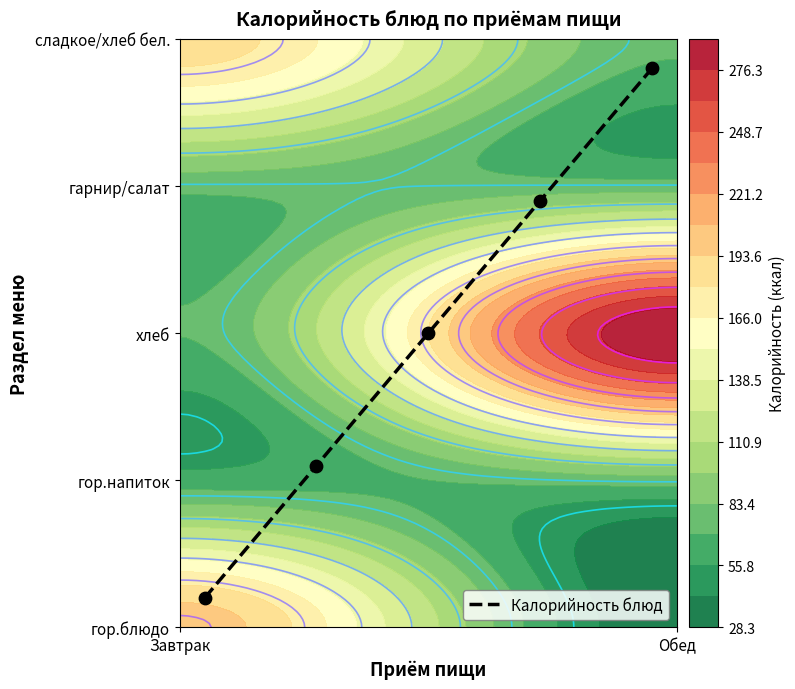

The value at Обед is 0.1. True or false?

False